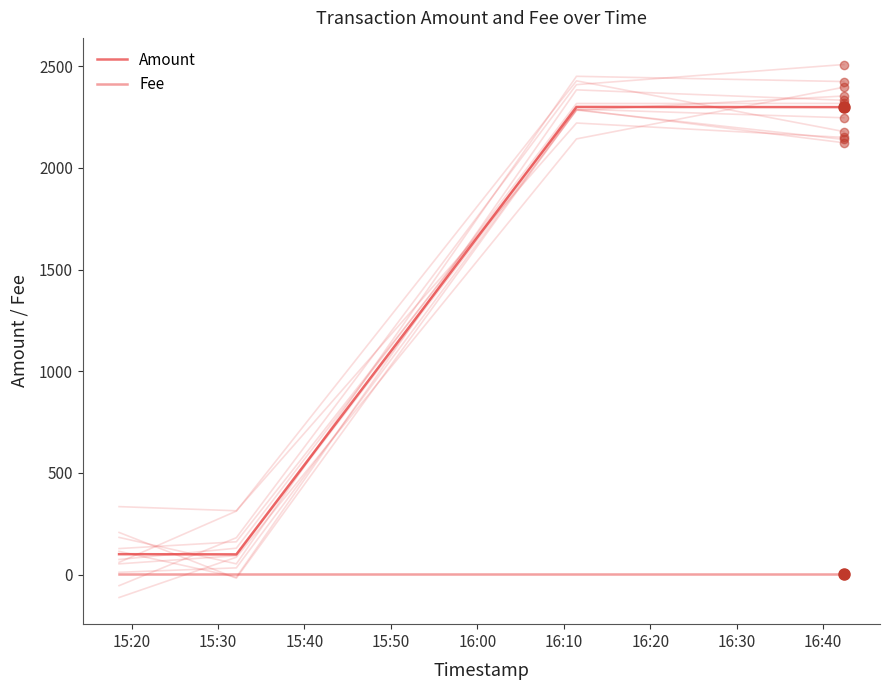

Does the chart display data point markers on the line(s)?

No